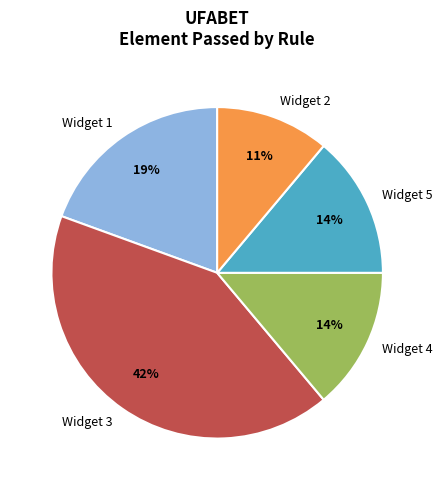

Is there a majority slice in this chart?

No